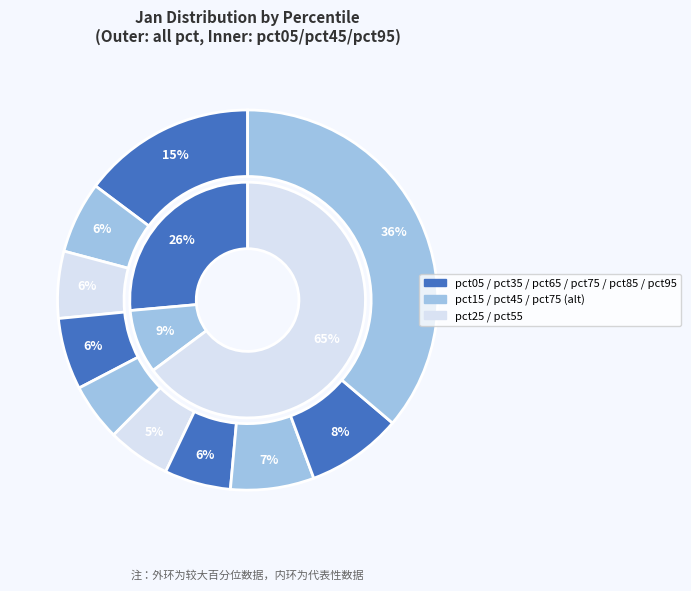

Is it true that pct45 is 10% of the pie?

False